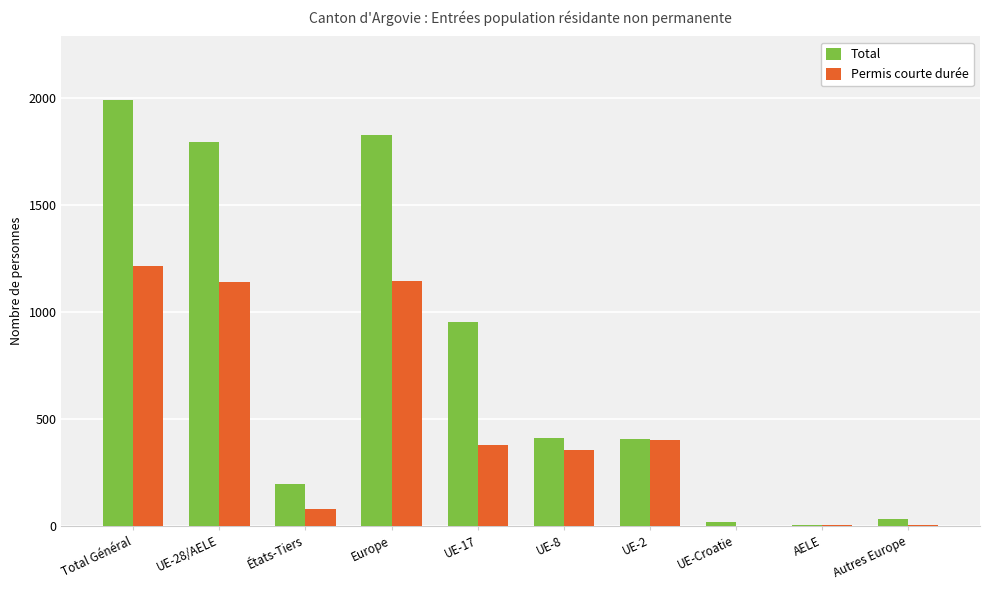

Where is Total nearest to the value 996?

UE-17